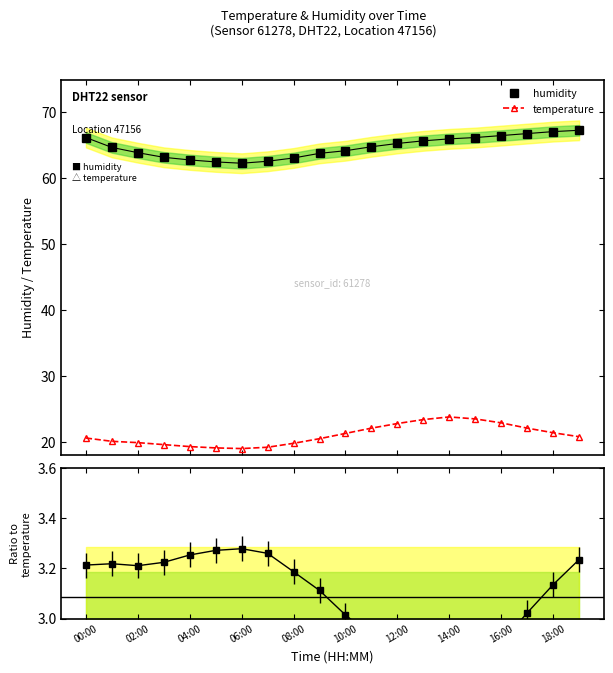

Is it true that humidity equals 96.5 at 19?

False